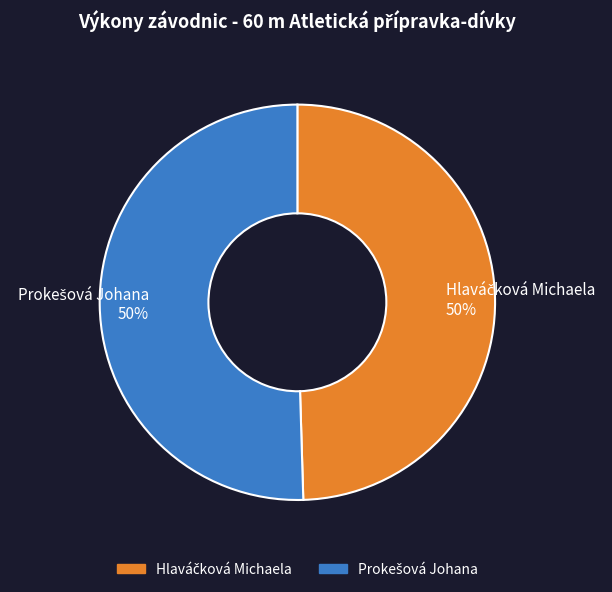

To the nearest percent, what is the average slice percentage?

50%